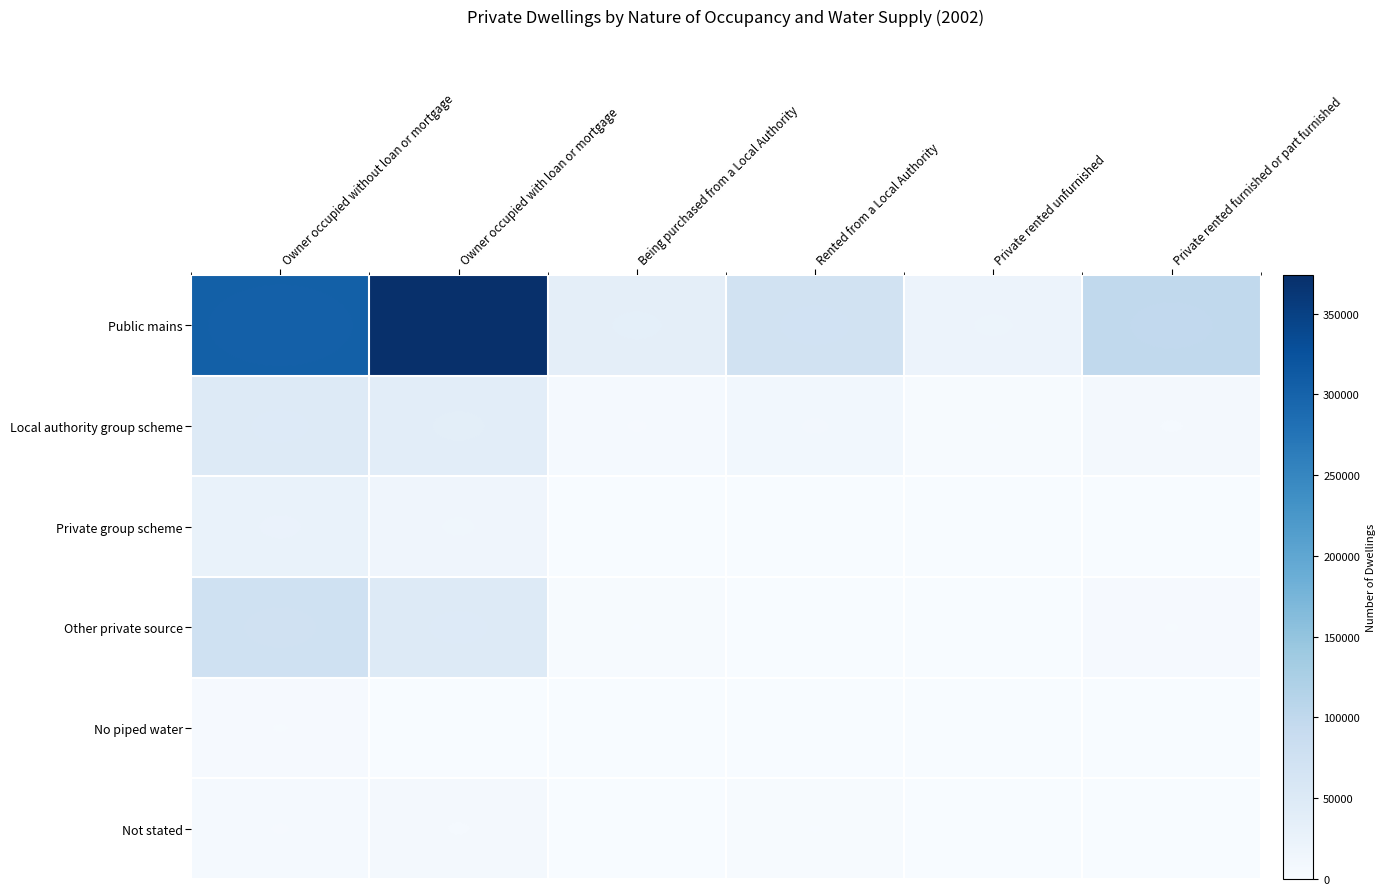

Count the number of categories in the chart.

6